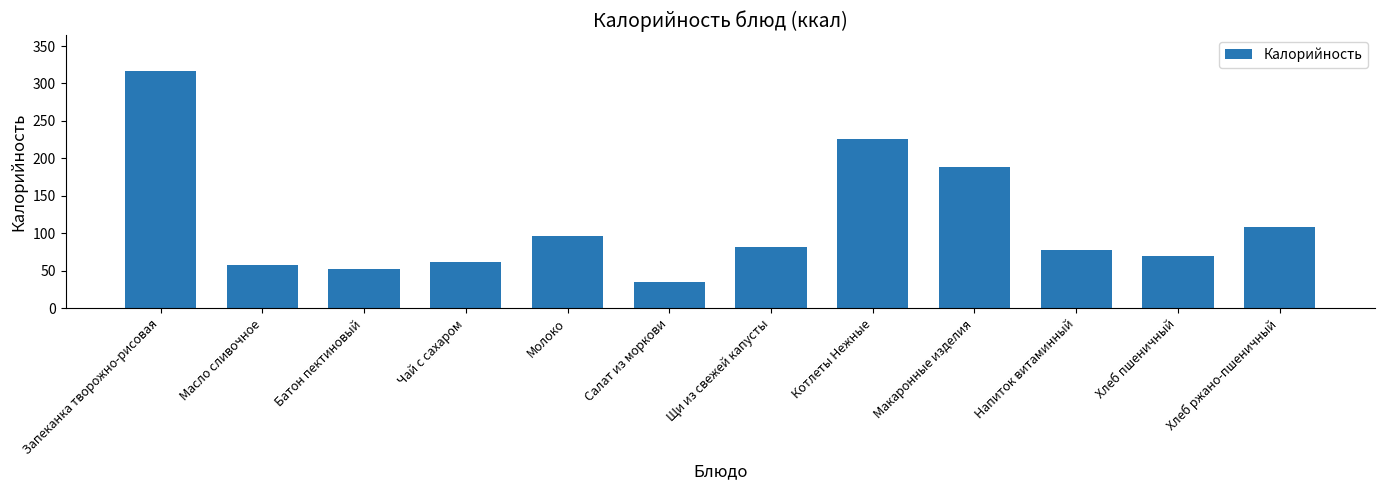

What is the difference between the values at Чай с сахаром and Хлеб ржано-пшеничный?

47